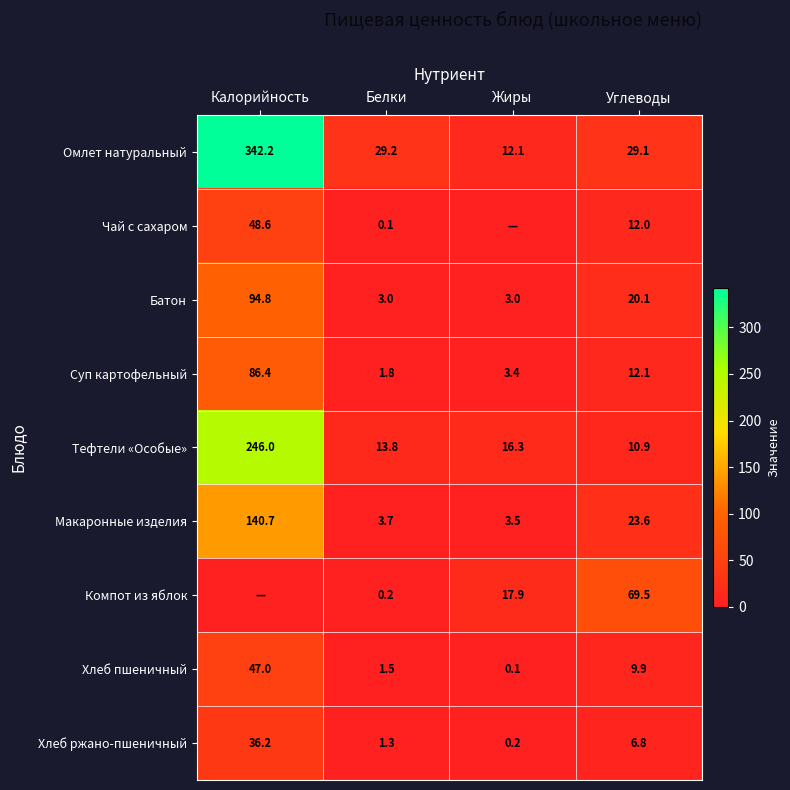

The Омлет натуральный series shows 29.2 at Белки. True or false?

True